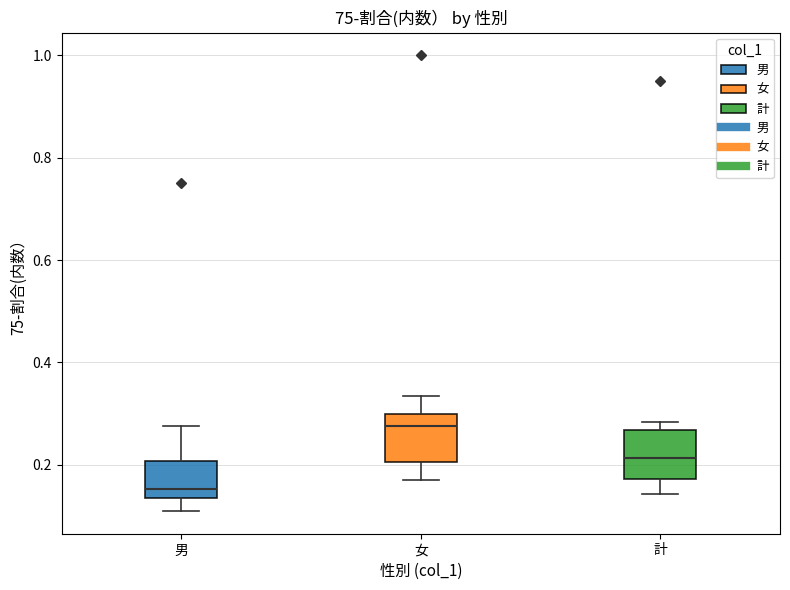

Where does the upper whisker of the box for 男 end on the y-axis? The values are not printed on the chart, so give them approximately, as read against the axis.

0.28